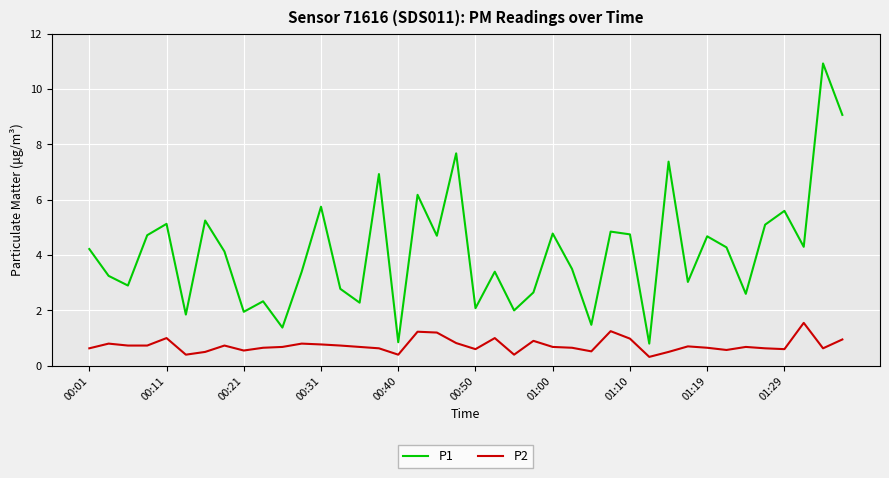

How many interior local peaks does the P1 series have?

14